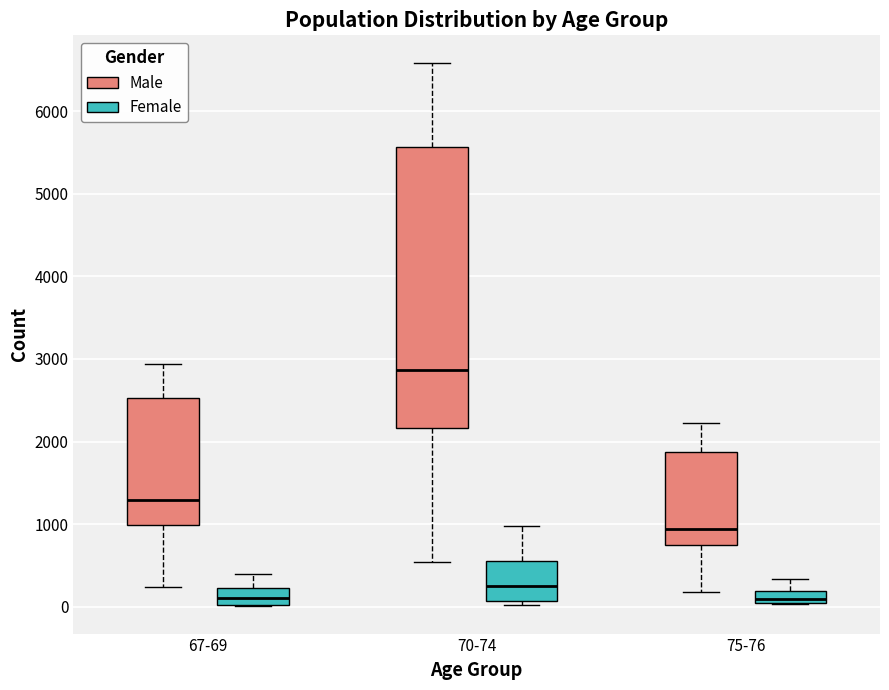

Where does the lower whisker of the box for 67-69 (Male) end on the y-axis? The values are not printed on the chart, so give them approximately, as read against the axis.

200